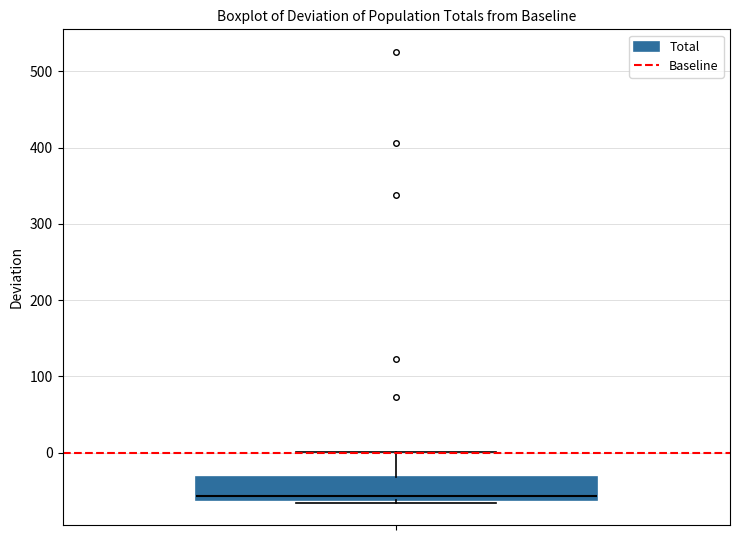

Where does the upper whisker of the box end on the y-axis? The values are not printed on the chart, so give them approximately, as read against the axis.

0